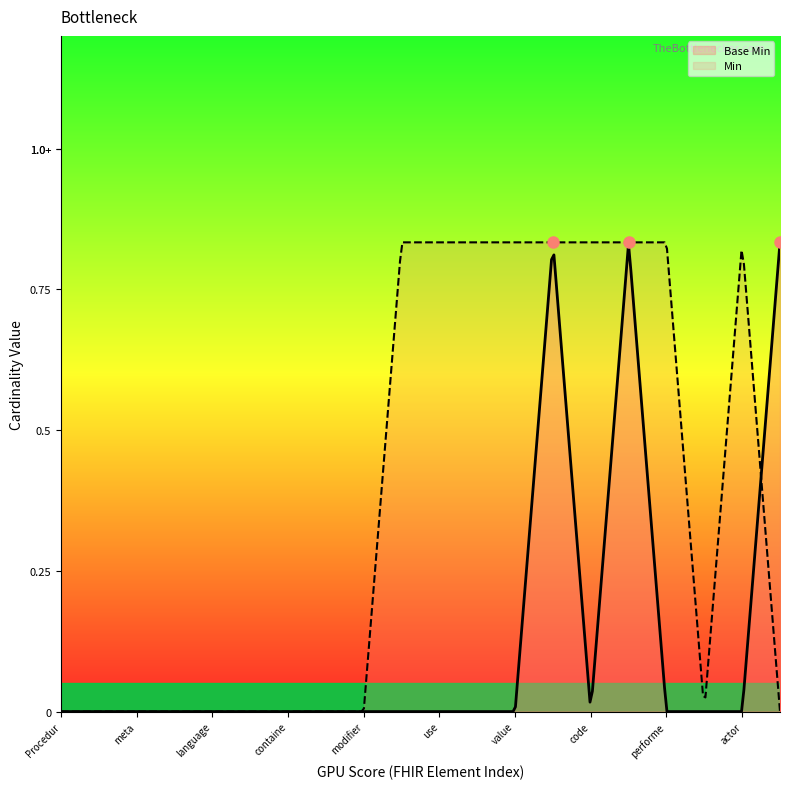

How many positive values are there?

3